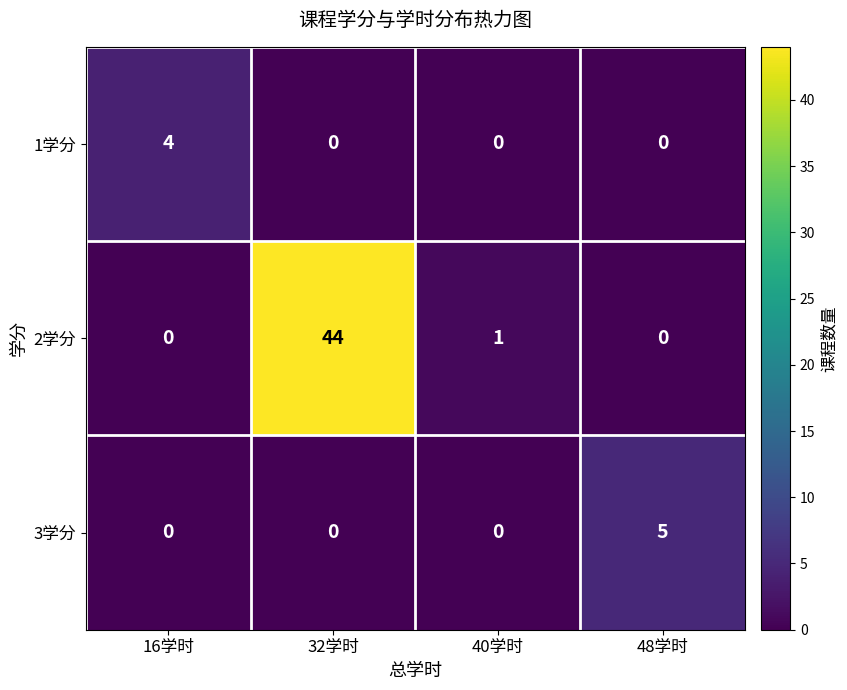

At which label does 2学分 first exceed 1?

32学时